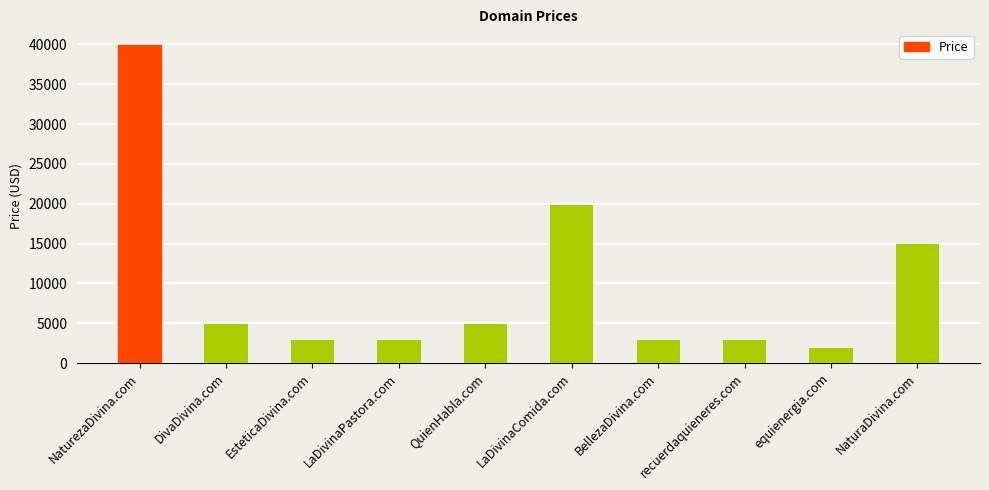

Between EsteticaDivina.com and QuienHabla.com, which is larger?

QuienHabla.com